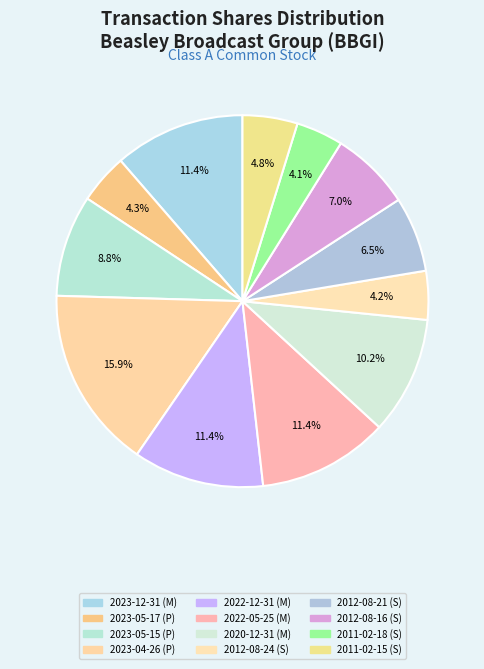

Which has a higher value, 2023-05-17 (P) or 2023-04-26 (P)?

2023-04-26 (P)